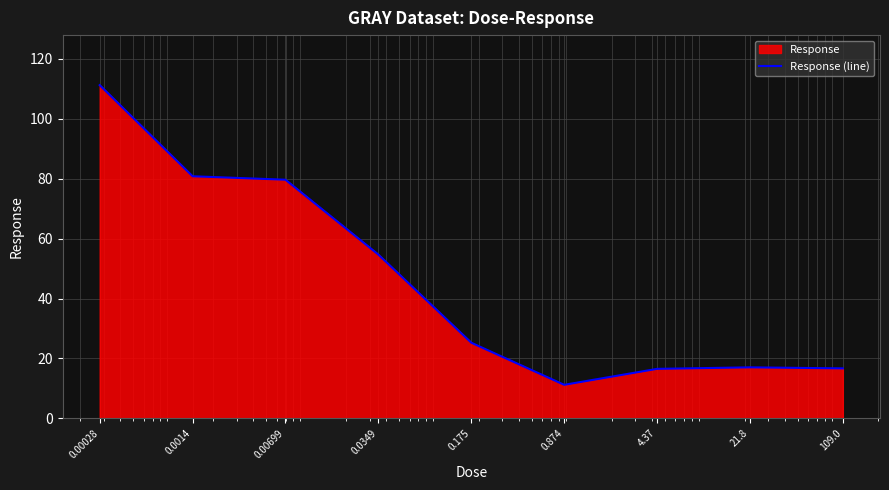

What is the greatest value displayed?

111.2